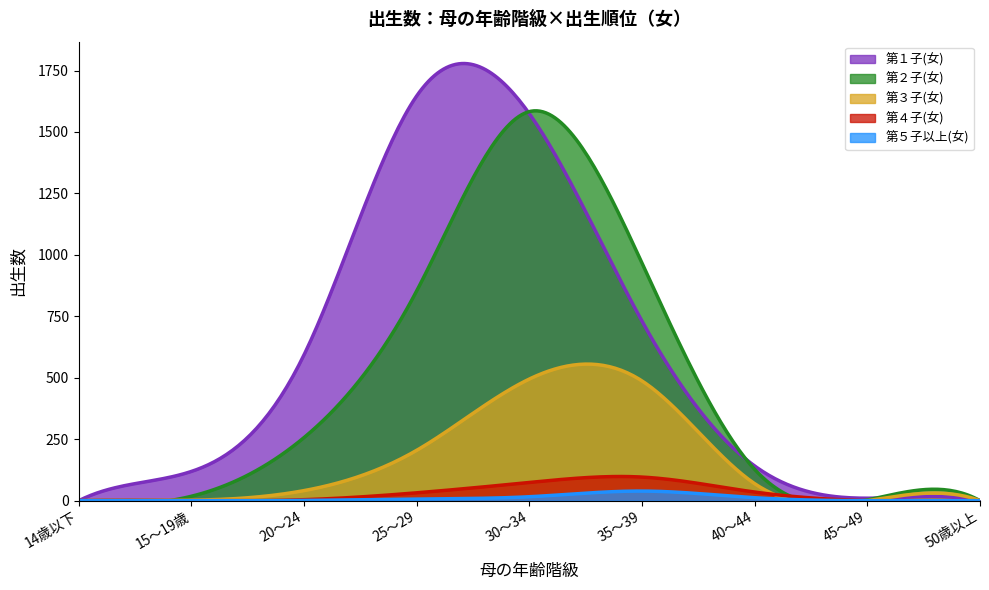

True or false: 第４子(女) and 第１子(女) cross at least once.

False